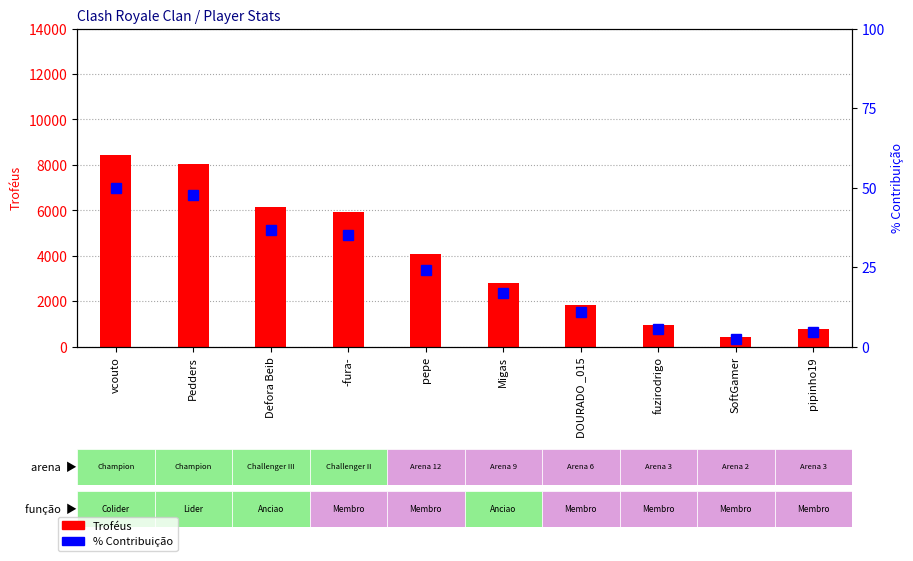

Which category has the highest value in the Troféus series?

vcouto